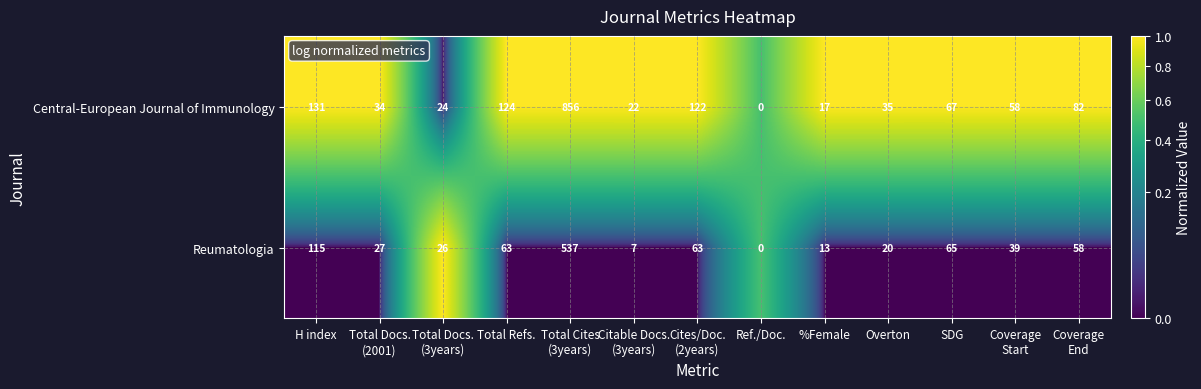

Where is Reumatologia nearest to the value 268?

H index